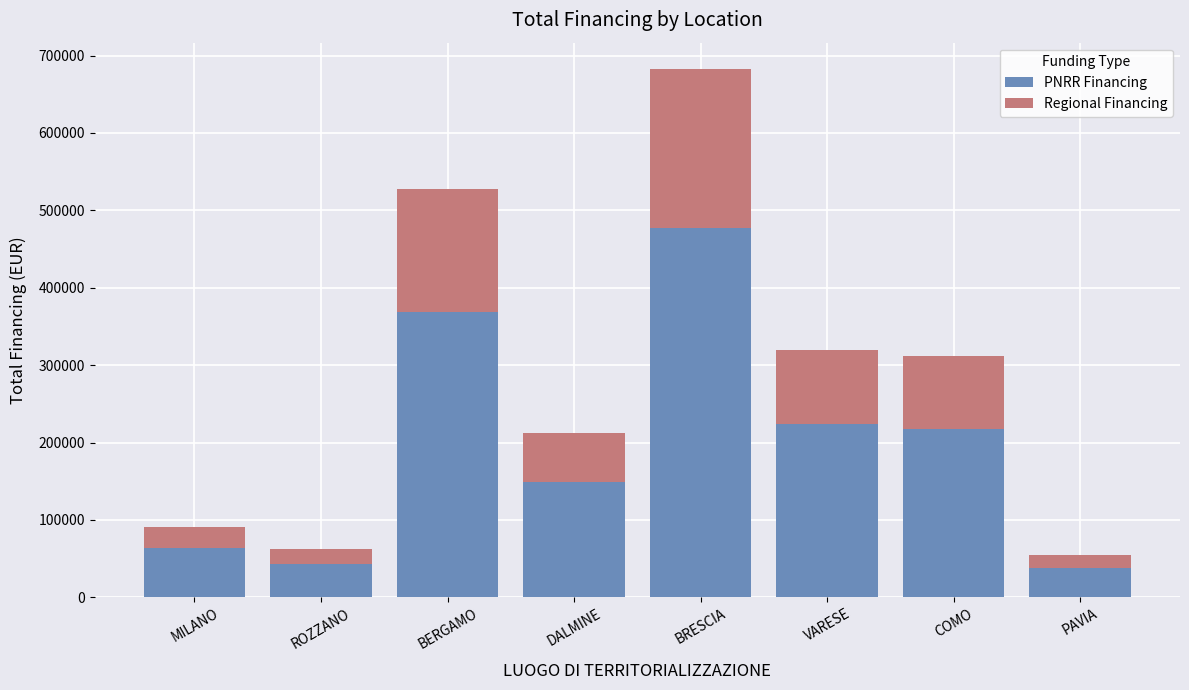

What is the highest value of the PNRR Financing series?

477751.7